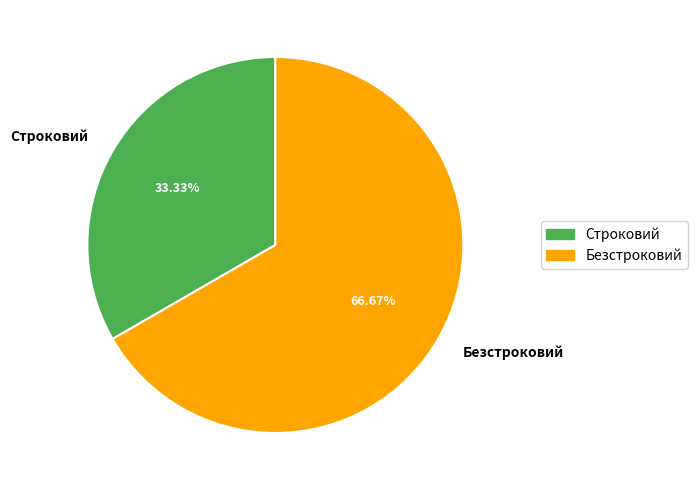

Rank the categories by value from highest to lowest.

Безстроковий, Строковий